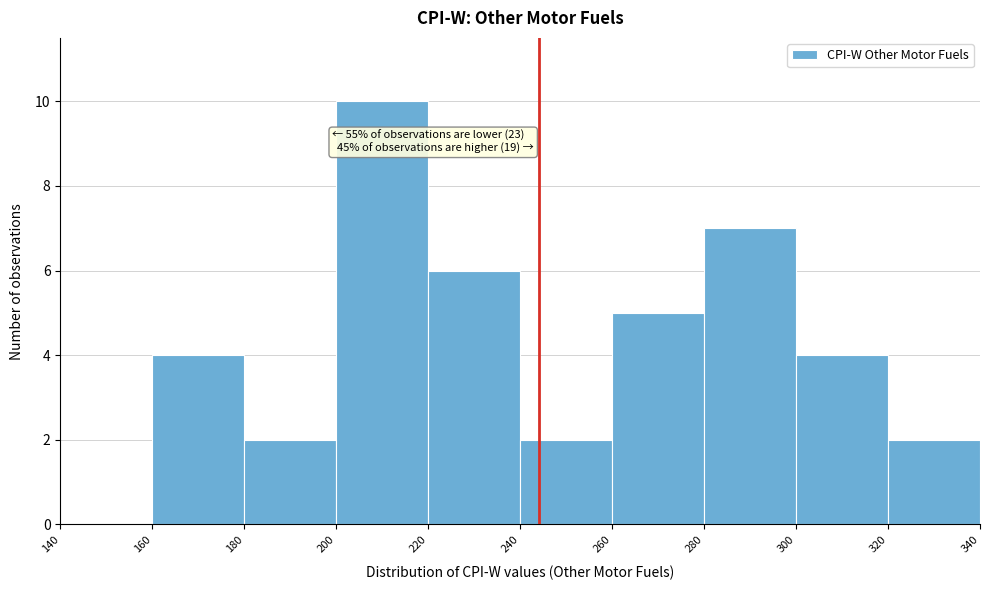

Over which range of the x-axis is the bar tallest?

200 to 220